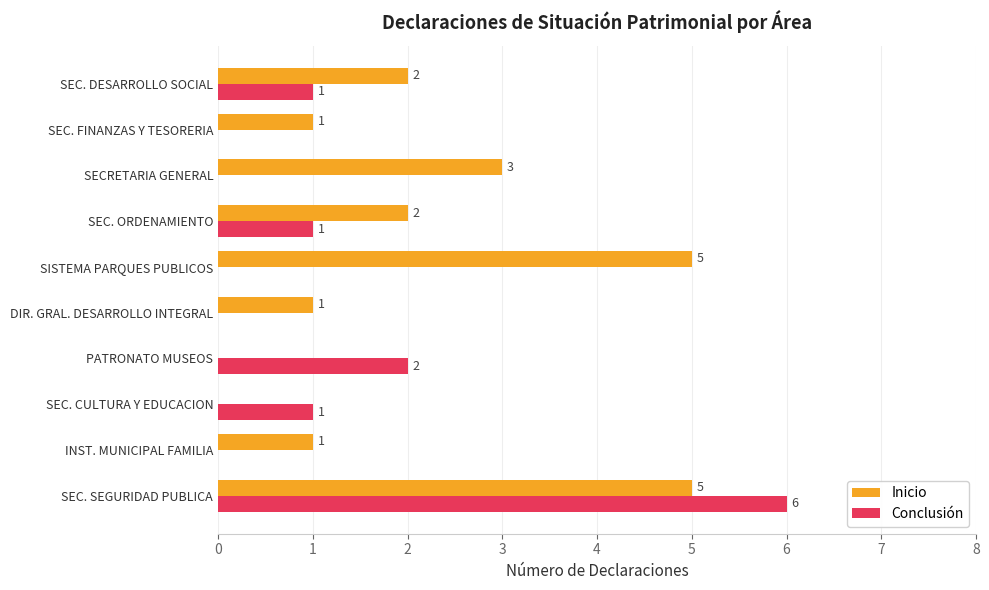

Where is Conclusión nearest to the value 3?

PATRONATO MUSEOS